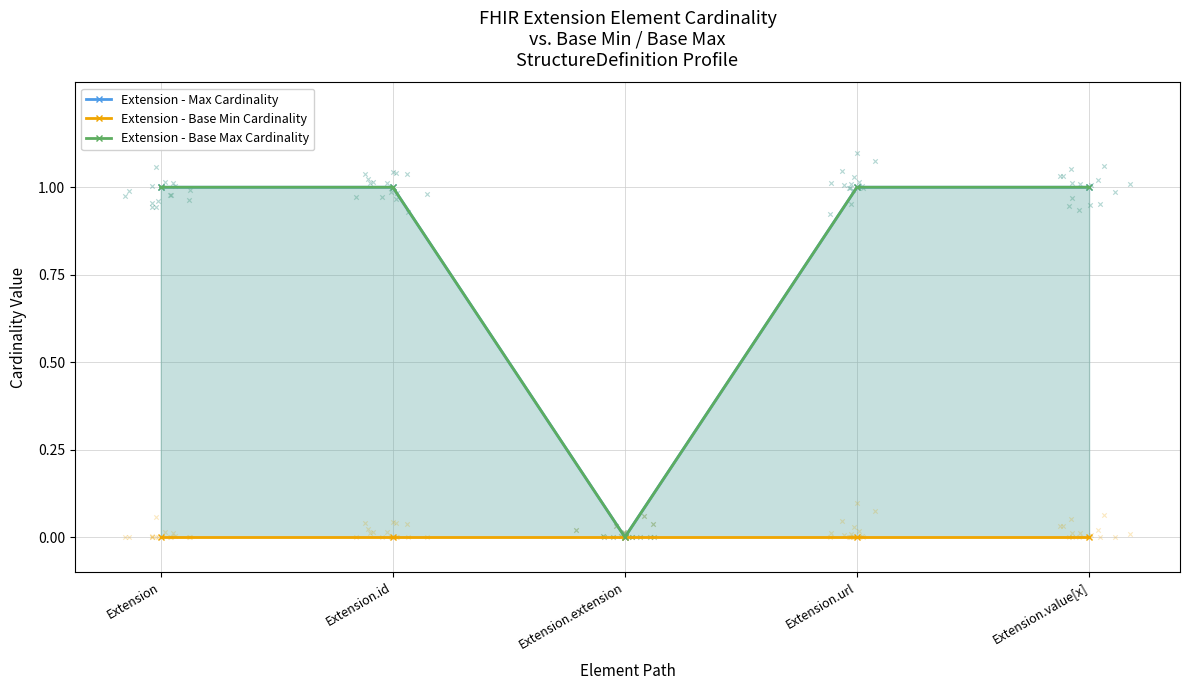

Which series contains the lowest Y value?

Extension - Max Cardinality